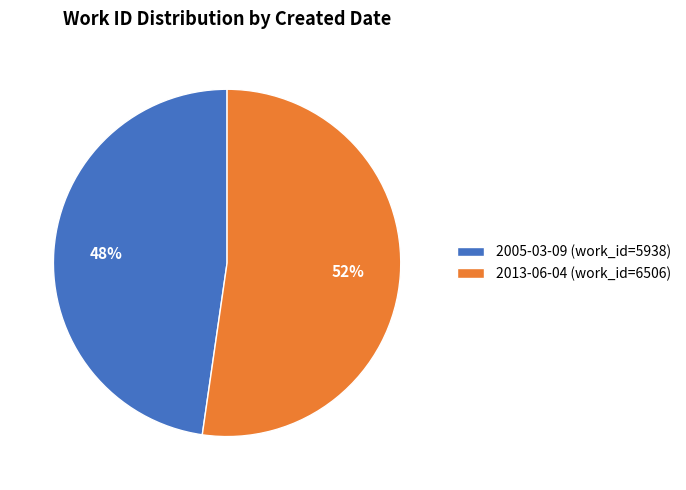

To the nearest percent, what percentage of the pie is 2005-03-09?

48%